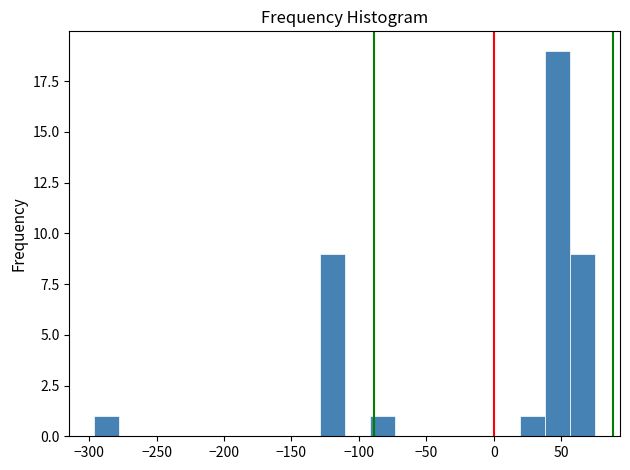

Read against the x-axis, roughly where is the centre of the tallest bar?

45